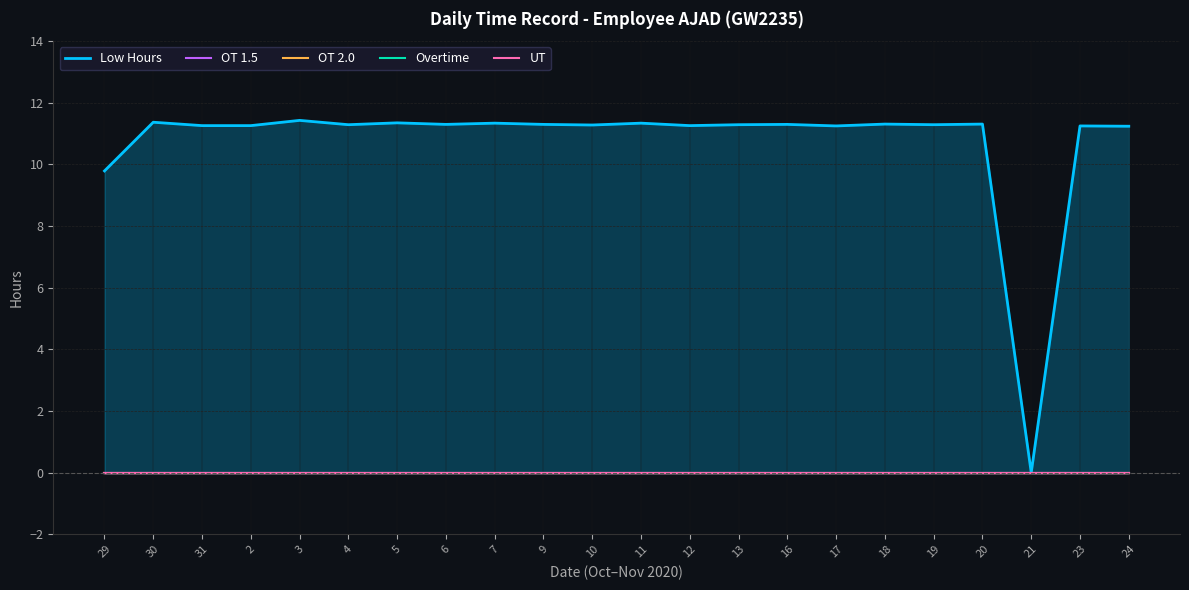

Rank the series by their maximum value, from highest to lowest.

Low Hours, OT 1.5, OT 2.0, Overtime, UT